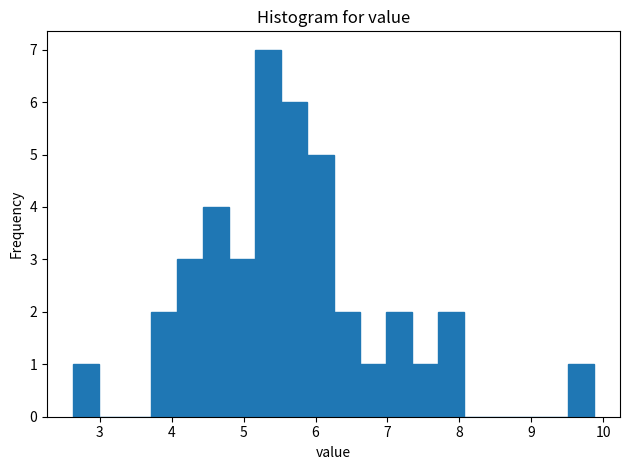

Read against the x-axis, roughly where is the centre of the tallest bar?

5.3